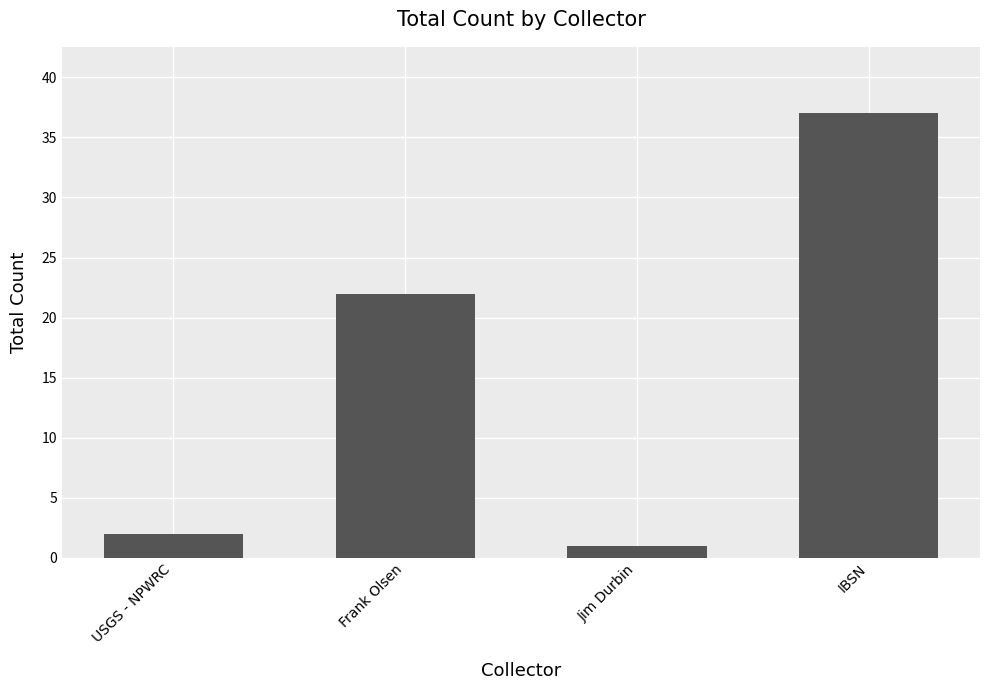

Where is the data nearest to the value 19?

Frank Olsen